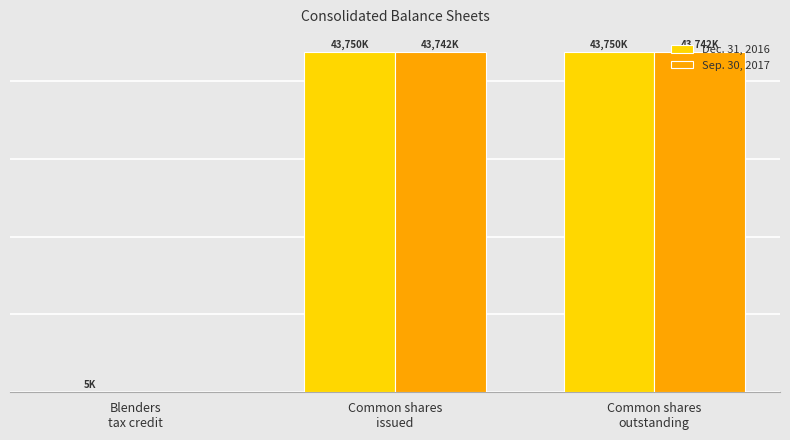

Does the chart contain stacked bars?

No